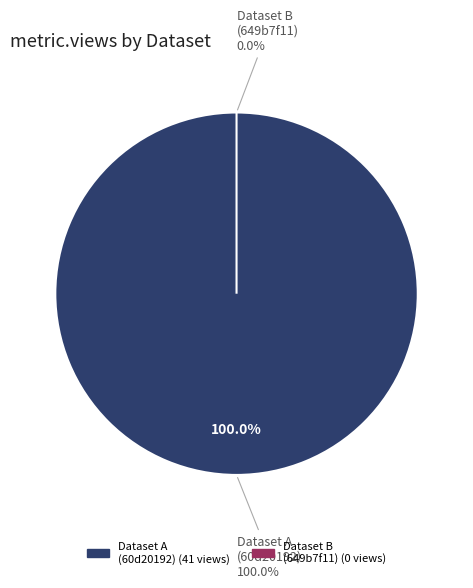

Which category has the biggest portion of the pie?

60d201920781901de963325e